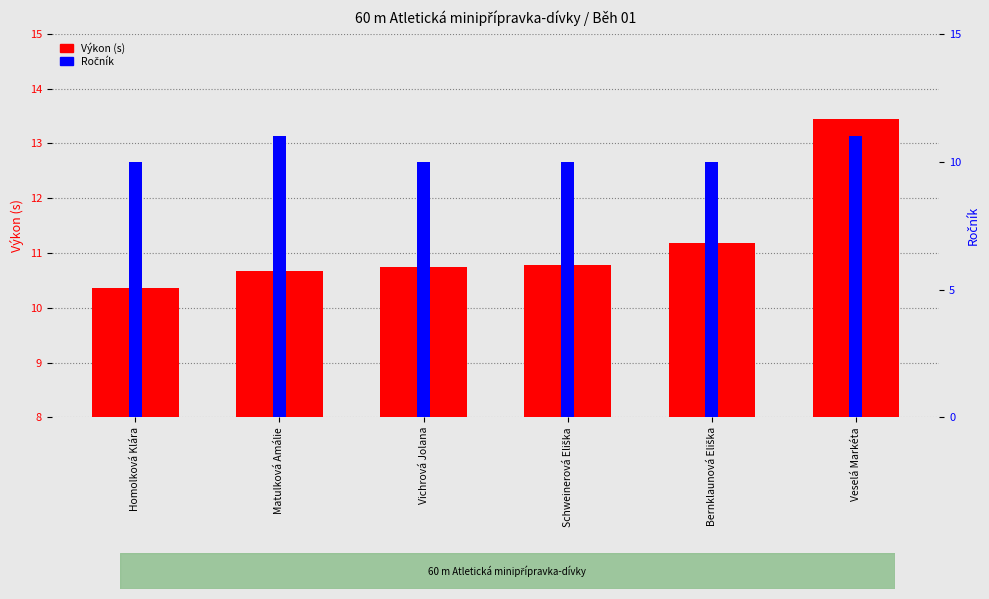

Which category has the lowest value across all series?

Homolková Klára